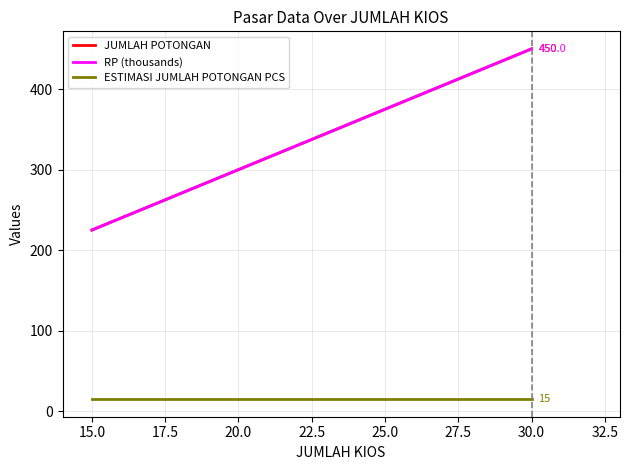

What is the minimum value shown in the chart?

15